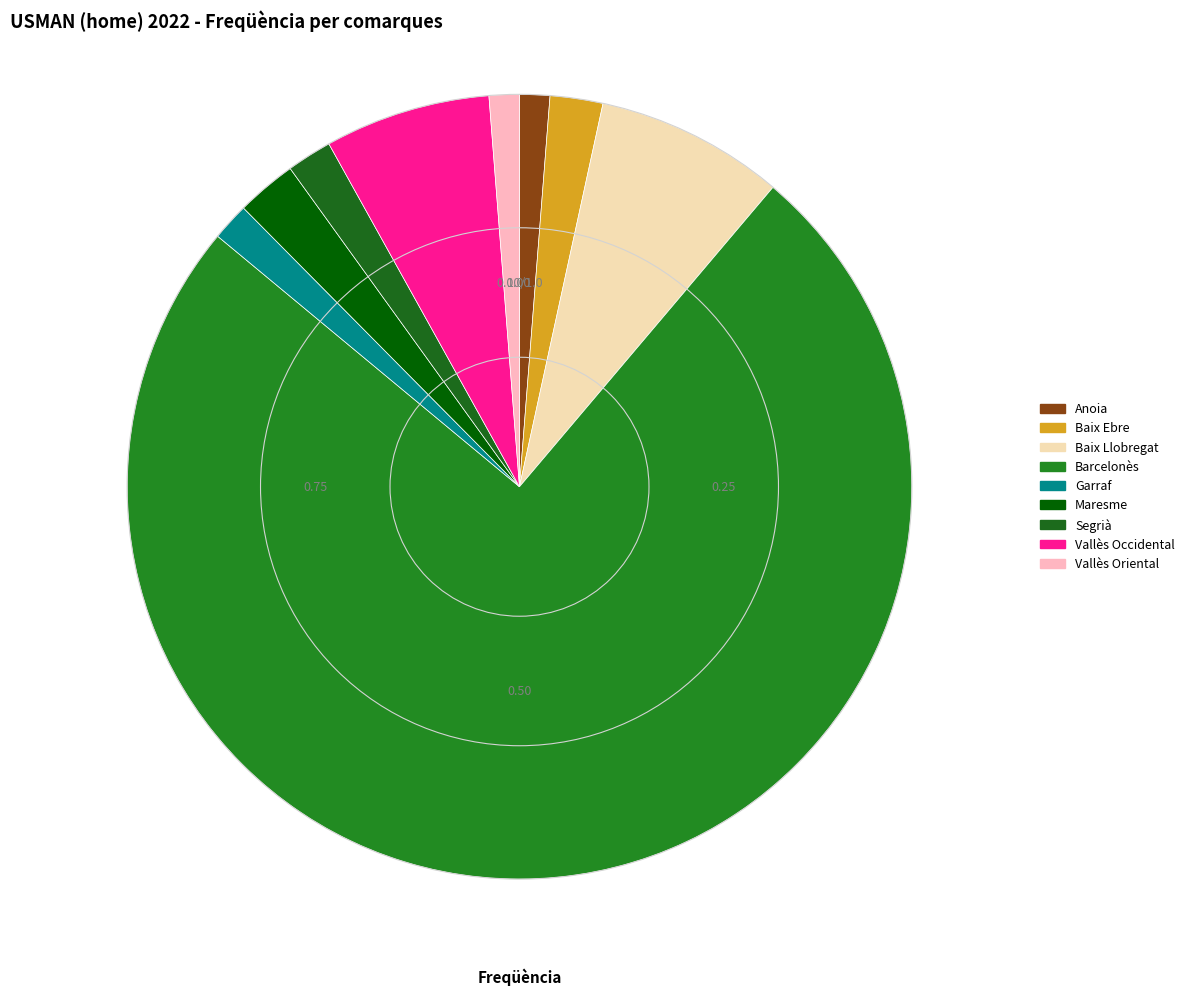

Count the number of slices in the pie.

9